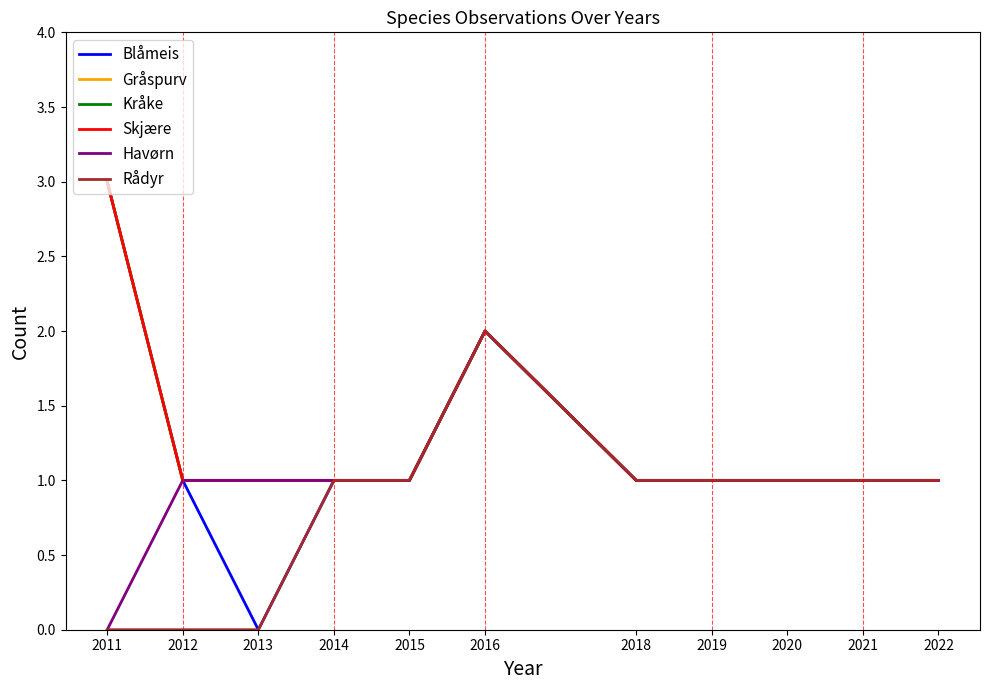

Does the chart have visible grid lines?

No